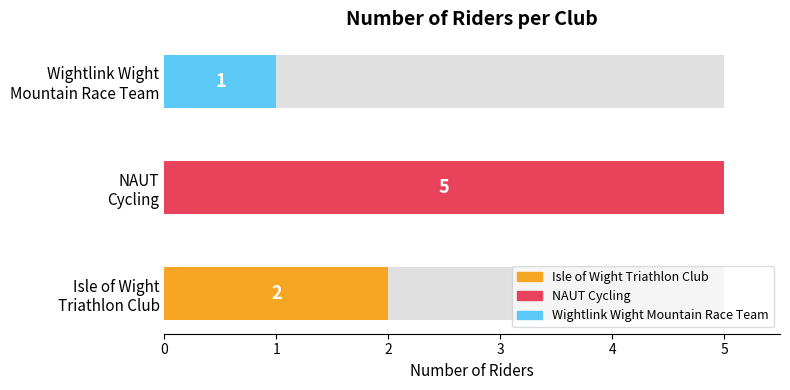

Approximately how many times larger is the value at Wightlink Wight Mountain Race Team compared to NAUT Cycling?

0.2